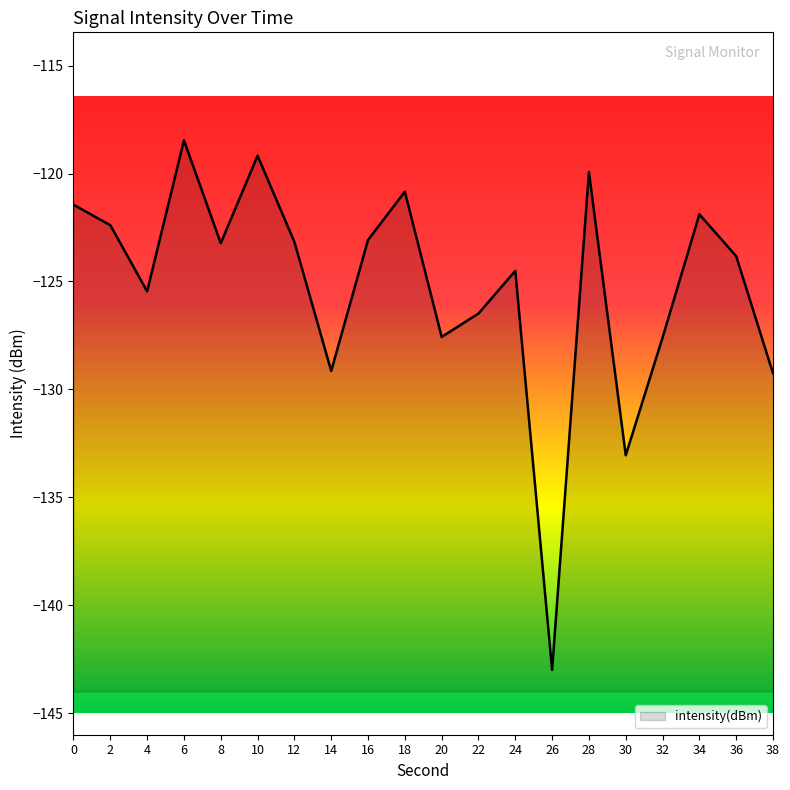

Which category has the highest value across all series?

6